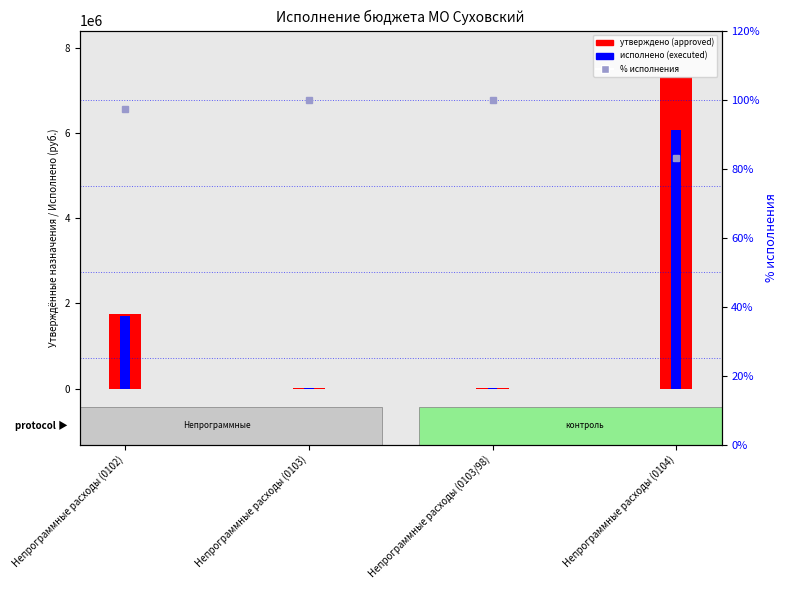

Where does the executed (исполнено) series first go above 1711553?

Непрограммные расходы (0102)